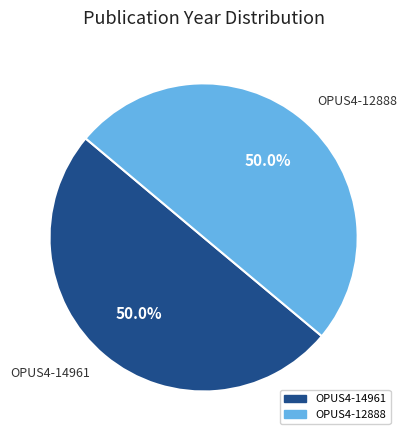

What is the ratio of the value at OPUS4-14961 to the value at OPUS4-12888?

1.0